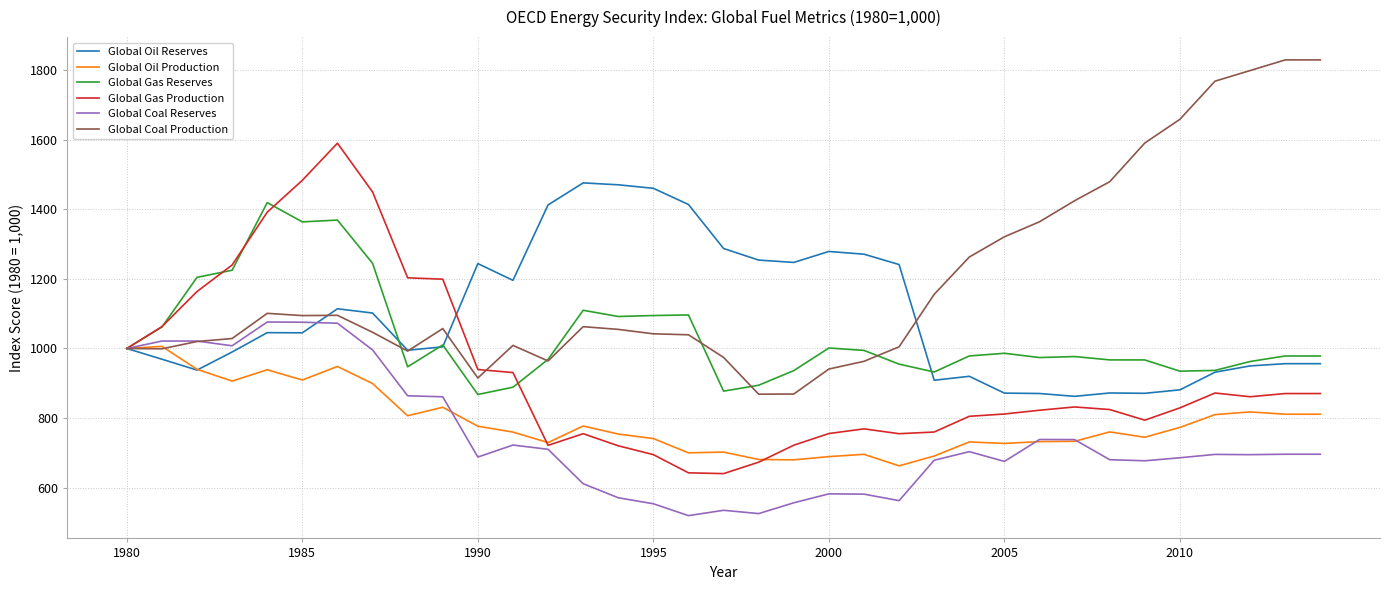

What is the maximum value shown in the chart?

1829.5